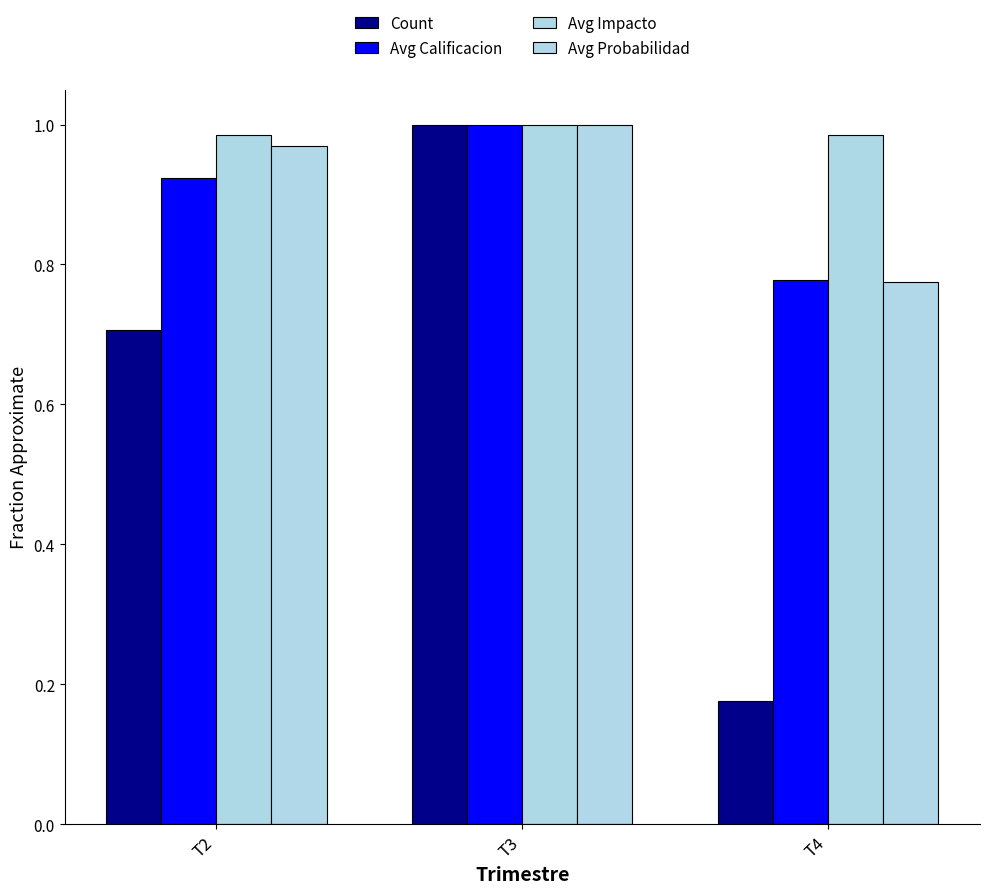

What is the sum of all Avg Calificacion values?

2.7